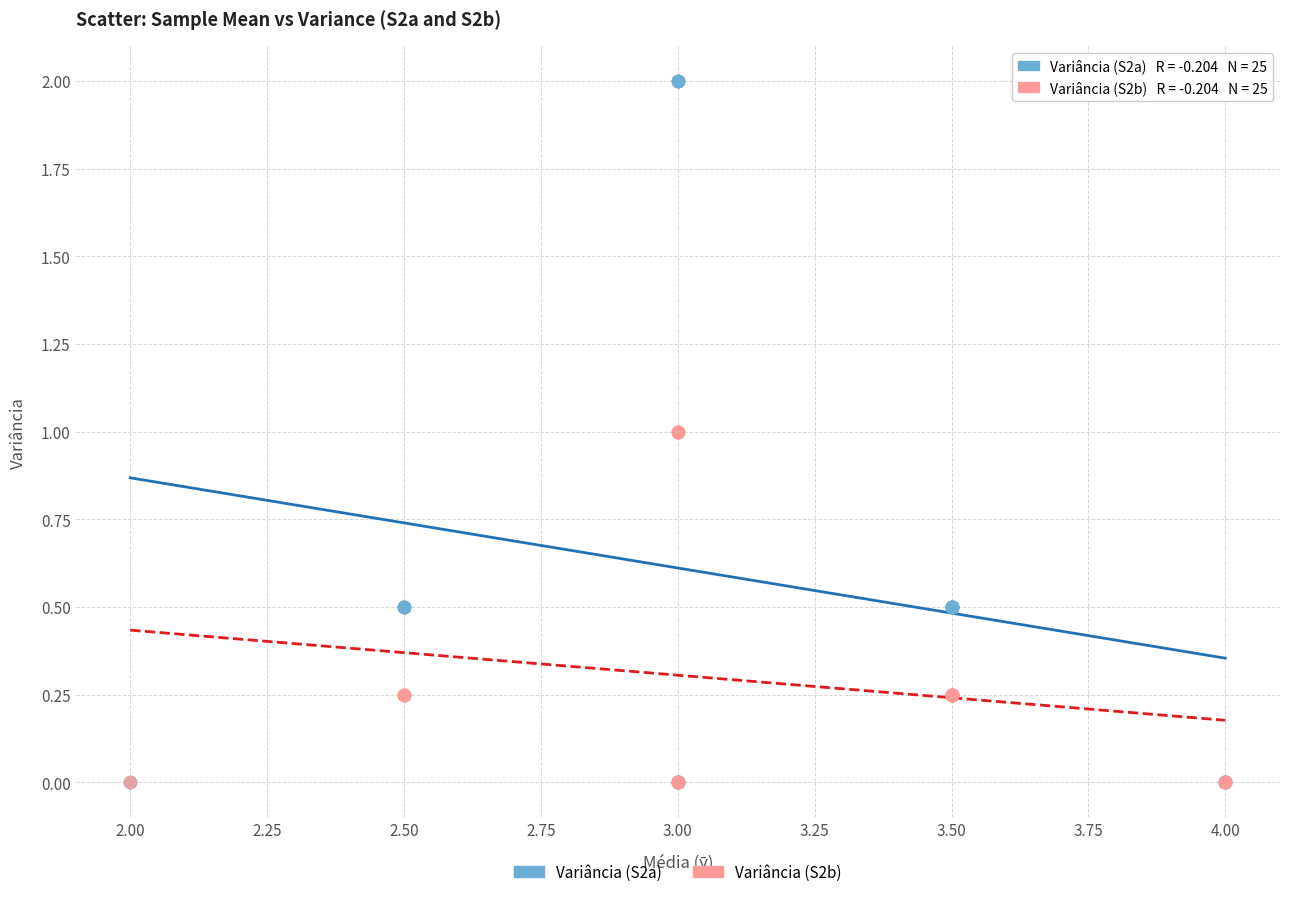

What are all the series names shown in the legend?

Variância (S2a), Variância (S2b)